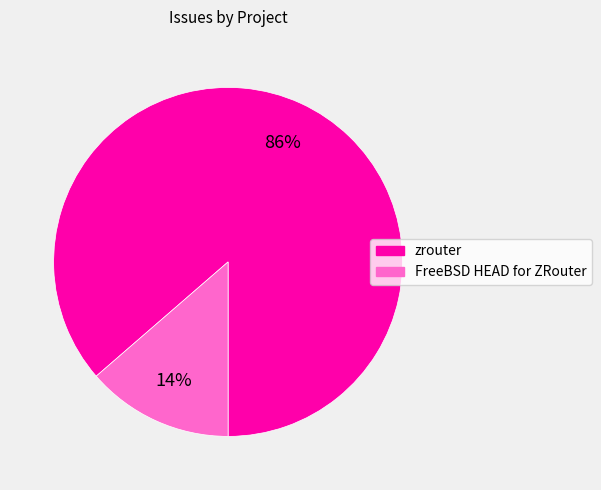

Is the sum of zrouter and FreeBSD HEAD for ZRouter greater than half?

Yes